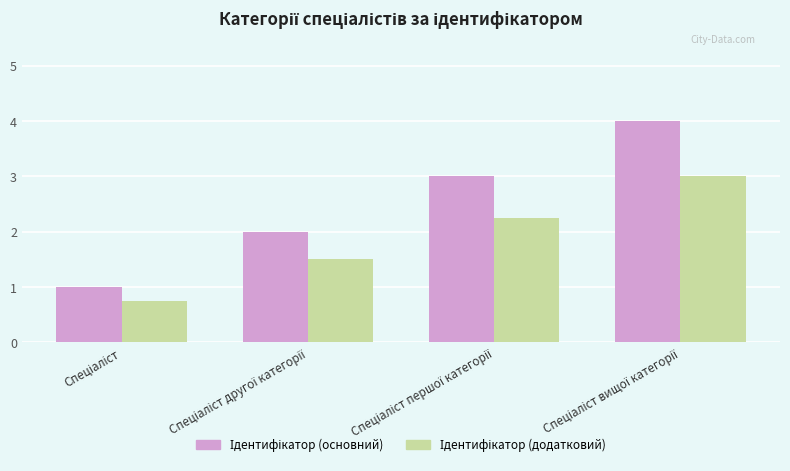

How many groups of bars are there?

4